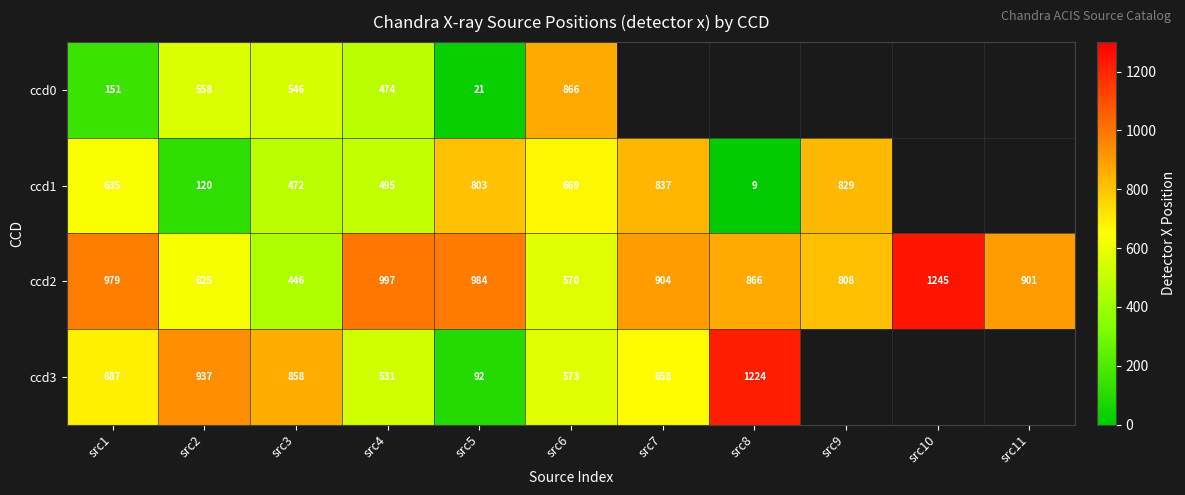

At which category is the sum across all series the highest?

src6